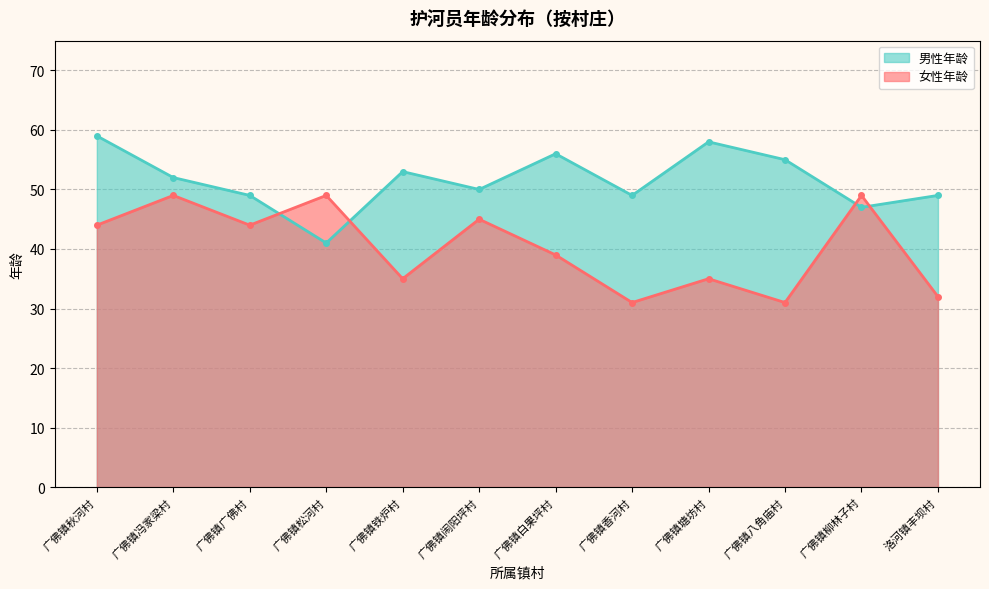

At which label does 女性年龄 reach its minimum?

广佛镇香河村